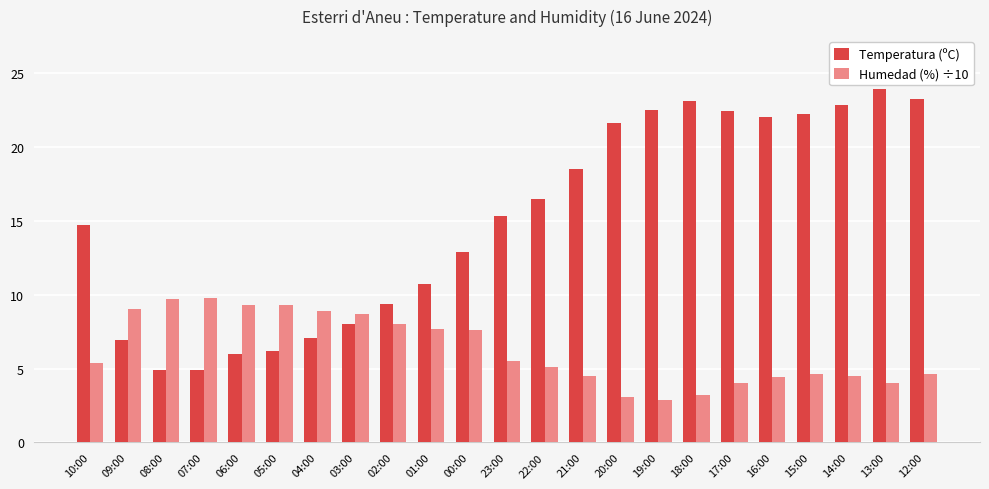

Does the chart contain stacked bars?

No